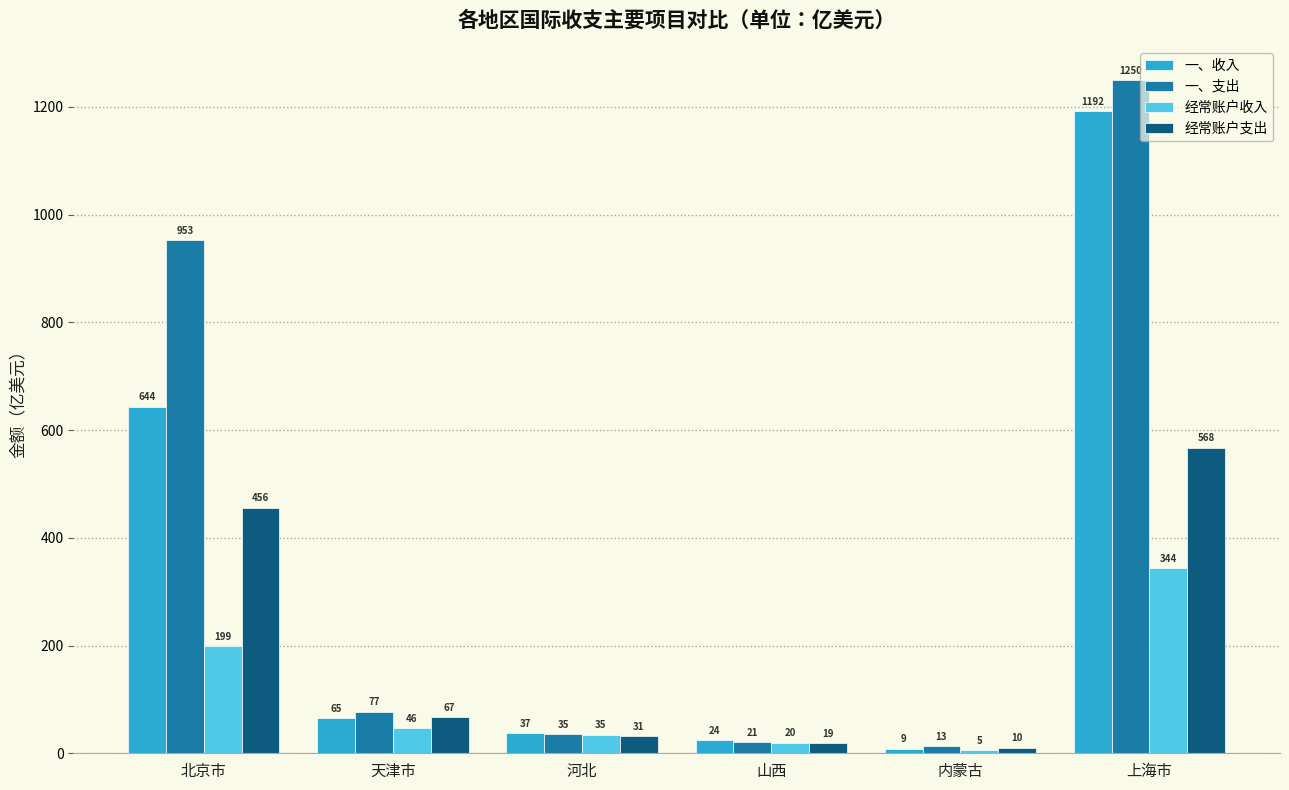

What value does the 经常账户支出 series have at 北京市?

456.0